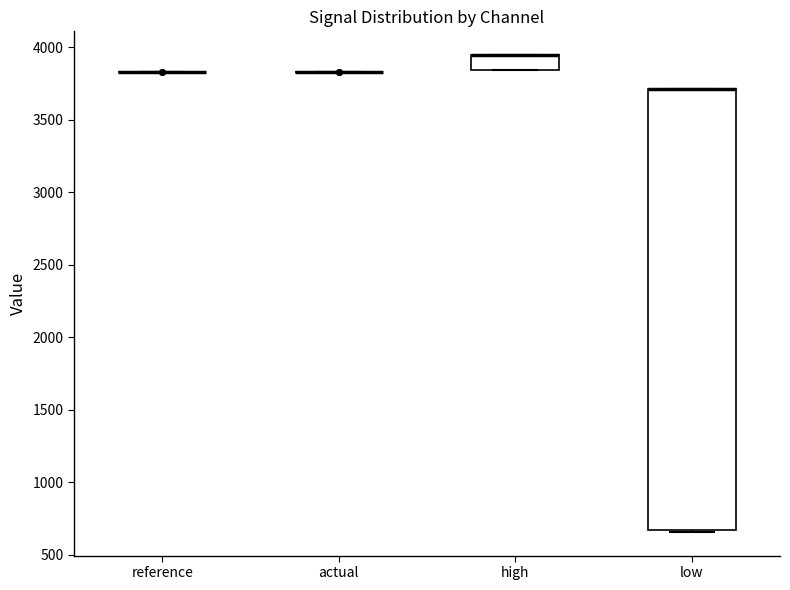

Reading left to right, read every box against the y-axis: the position of its median line, the range the box covers, and the ends of its whiskers. The values are not printed on the chart, so give them approximately, as read against the axis.

reference: box collapsed to a line at 3850, whiskers 3850 to 3850
actual: box collapsed to a line at 3850, whiskers 3850 to 3850
high: median 3950 (drawn on the box's upper edge), box 3850 to 3950, whiskers 3850 to 3950
low: median 3700 (drawn on the box's upper edge), box 650 to 3700, whiskers 650 to 3700